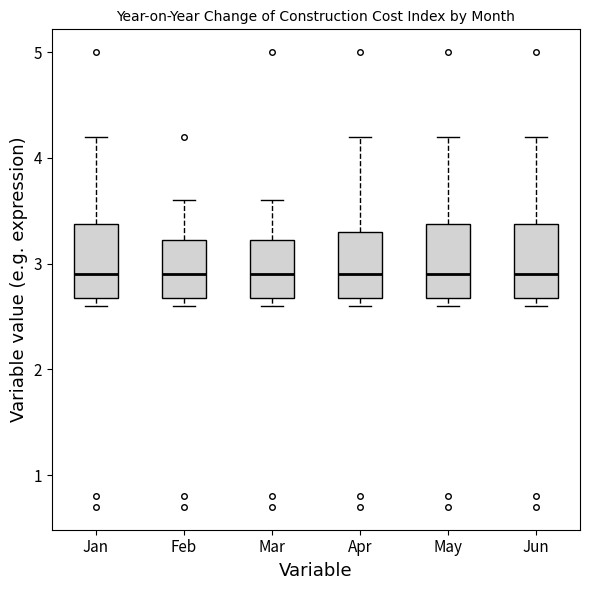

Reading left to right, transcribe this box plot: for each box, give where its median line is, the range the box spans, and where its two whiskers end, as read against the y-axis. The values are not printed on the chart, so give them approximately, as read against the axis.

Jan: median 2.9, box 2.7 to 3.4, whiskers 2.6 to 4.2
Feb: median 2.9, box 2.7 to 3.2, whiskers 2.6 to 3.6
Mar: median 2.9, box 2.7 to 3.2, whiskers 2.6 to 3.6
Apr: median 2.9, box 2.7 to 3.3, whiskers 2.6 to 4.2
May: median 2.9, box 2.7 to 3.4, whiskers 2.6 to 4.2
Jun: median 2.9, box 2.7 to 3.4, whiskers 2.6 to 4.2